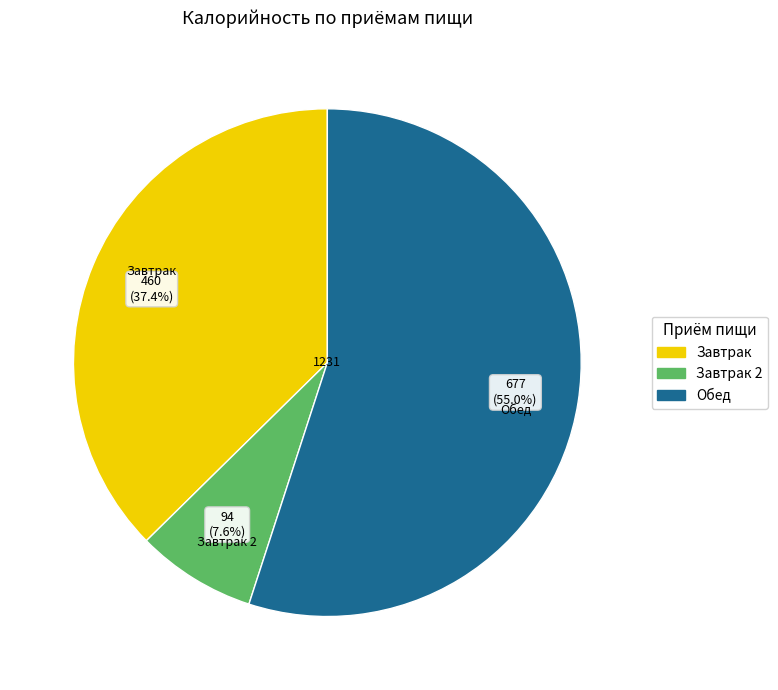

How many slices are in this pie chart?

3